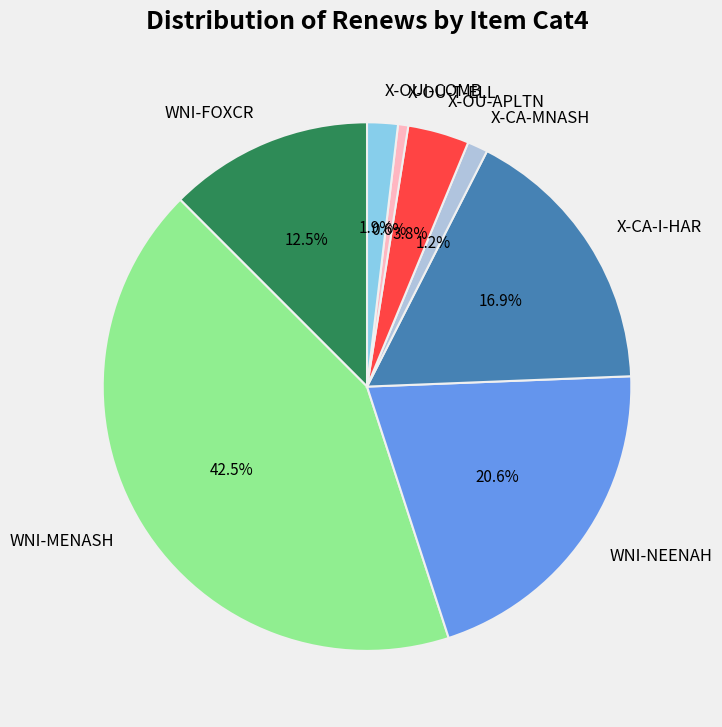

Which slice is the smallest?

X-OU-T-ELL